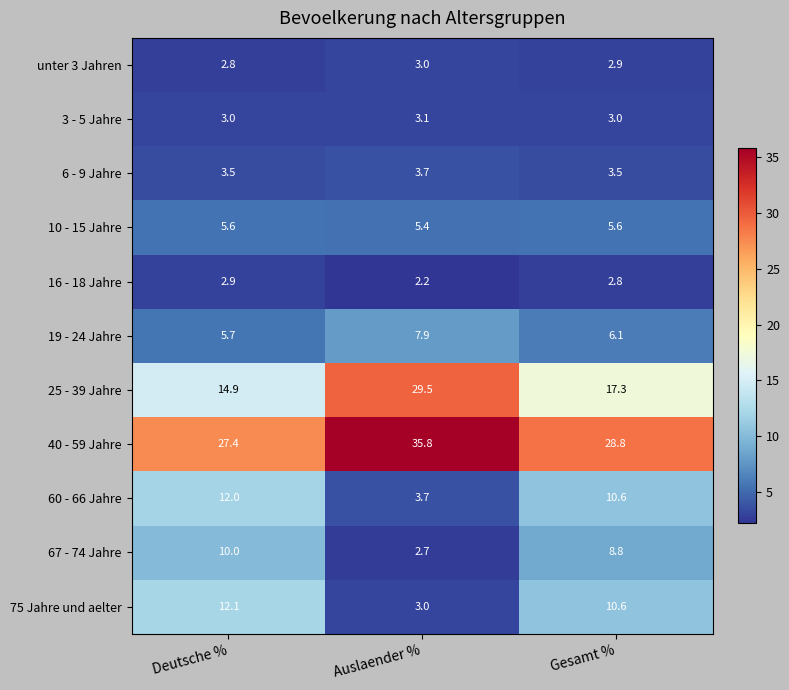

How many data points in 67 - 74 Jahre are above 8?

2